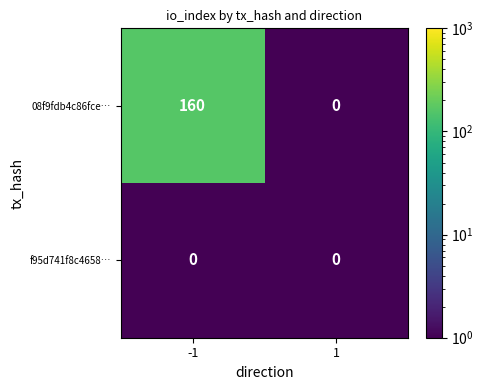

The f95d741f8c4658… series shows 0 at 1. True or false?

True